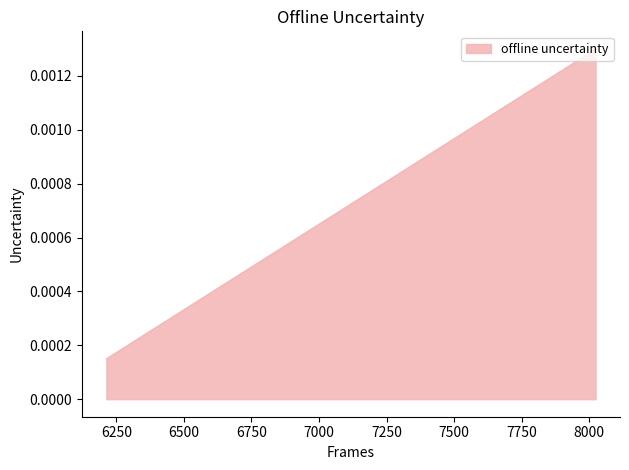

List the labels in order of value, smallest first.

6213, 6213, 8023, 8023